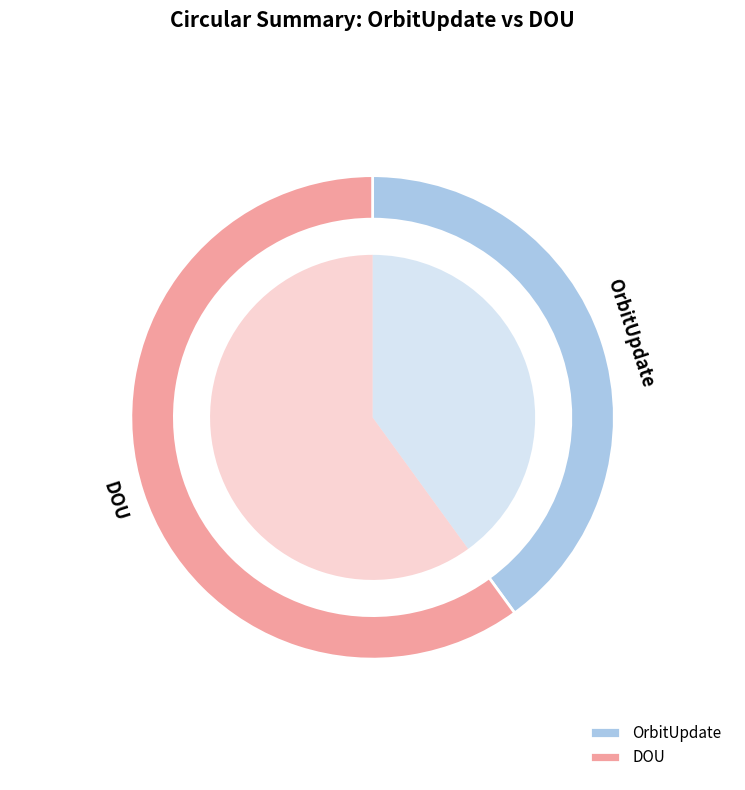

Rank the series by their maximum value, from lowest to highest.

OrbitUpdate, DOU